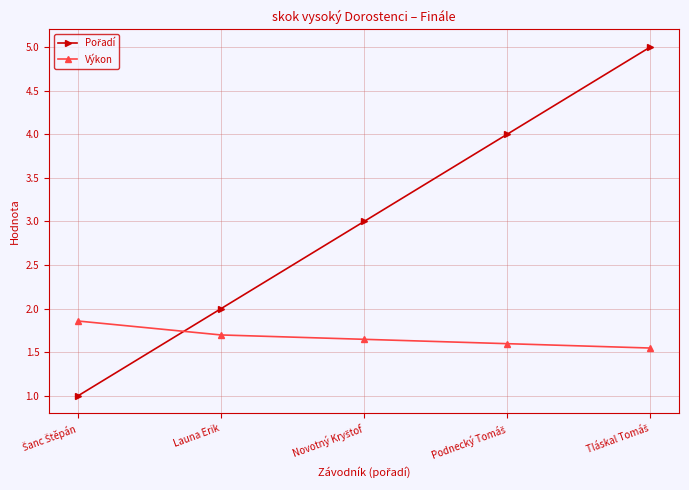

The Výkon series shows 2.3 at Launa Erik. True or false?

False